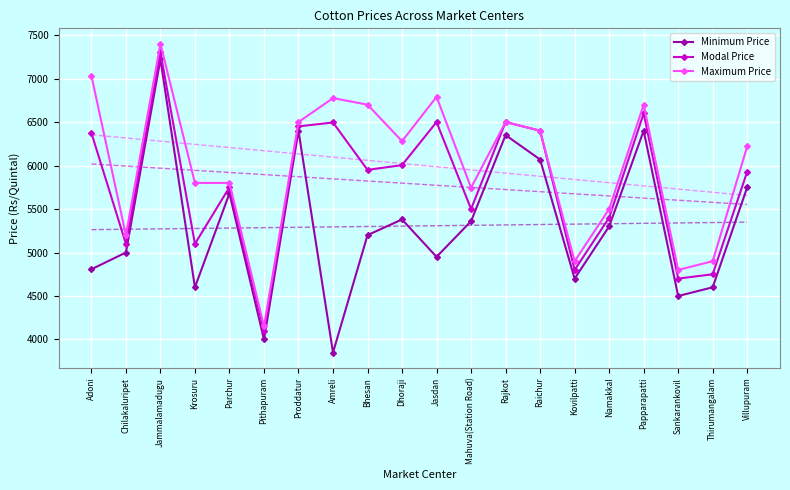

True or false: Minimum Price has more than 0 points higher than both neighbors.

True